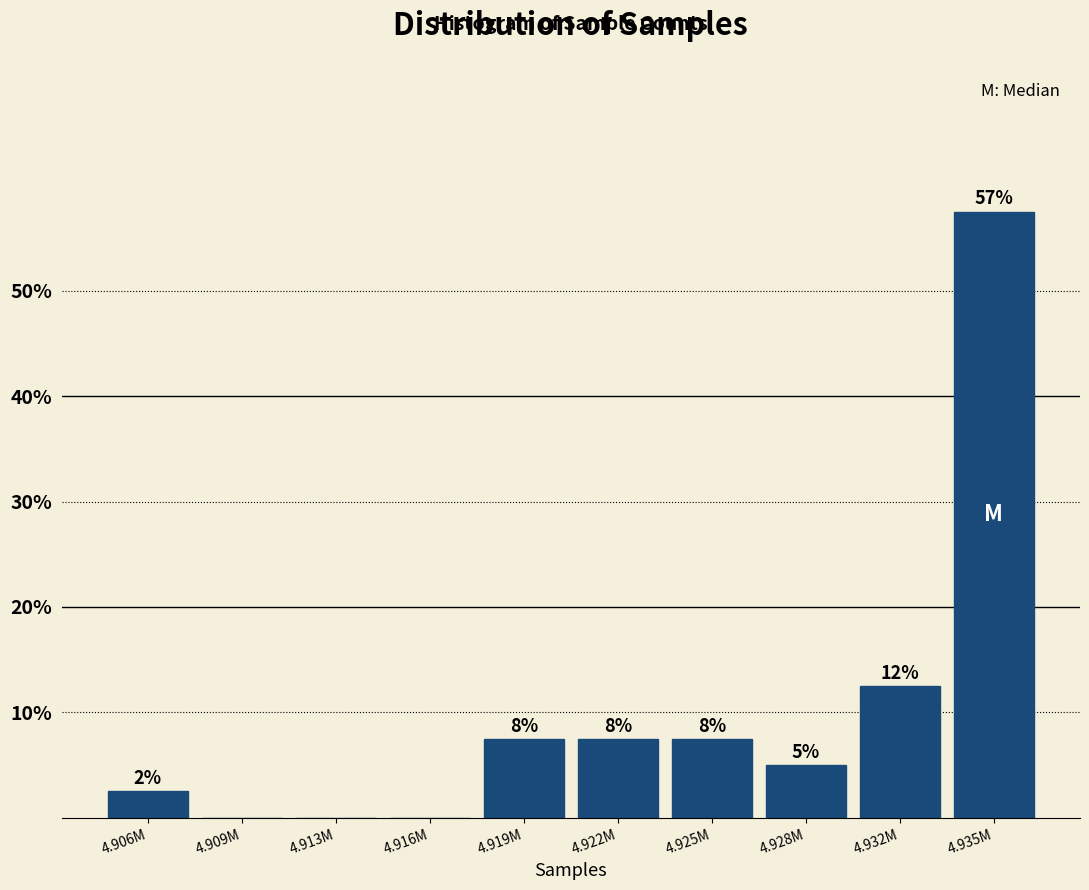

Are the bars horizontal?

No